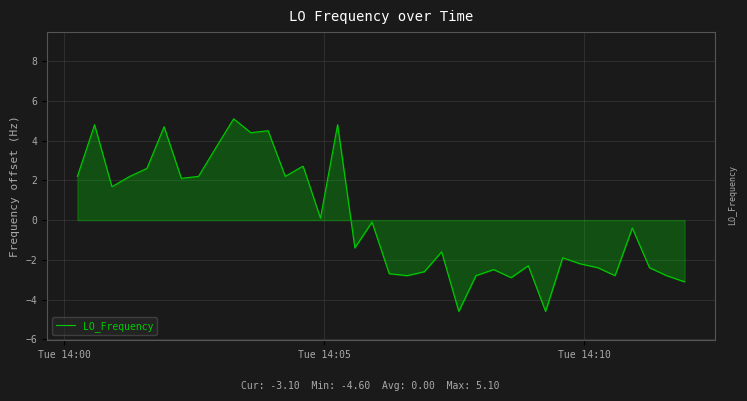

What is the difference between the second highest and second lowest values?

9.4